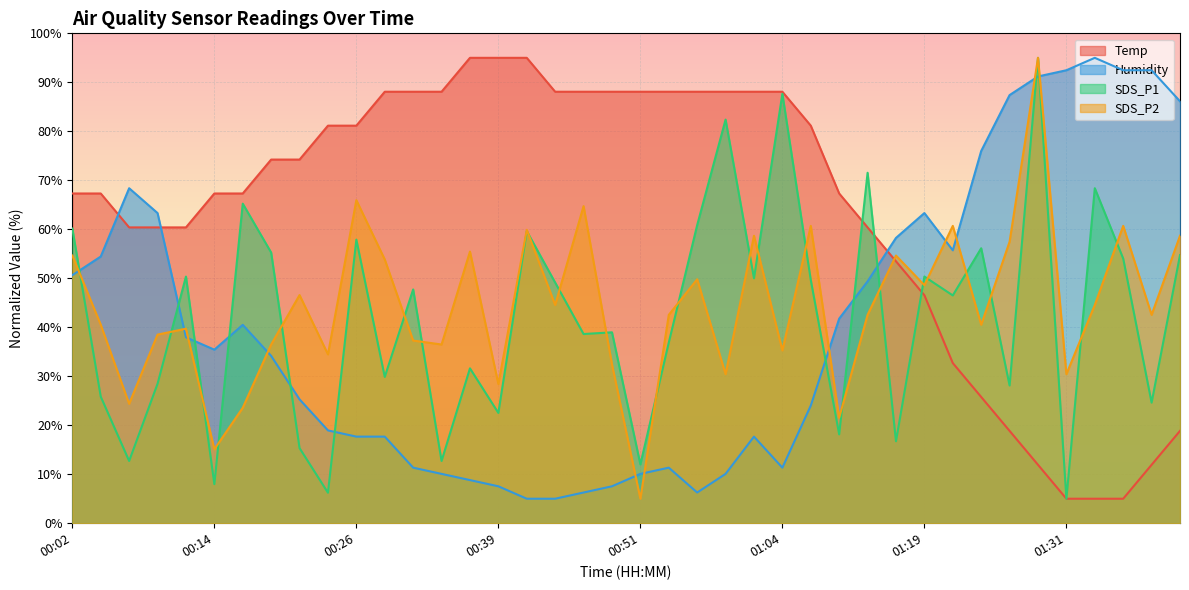

The value of SDS_P2 at 00:14 is 15.1. True or false?

True